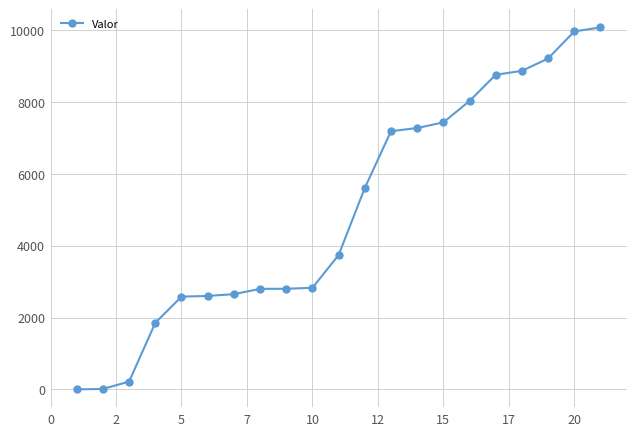

What is the greatest value displayed?

10080.8